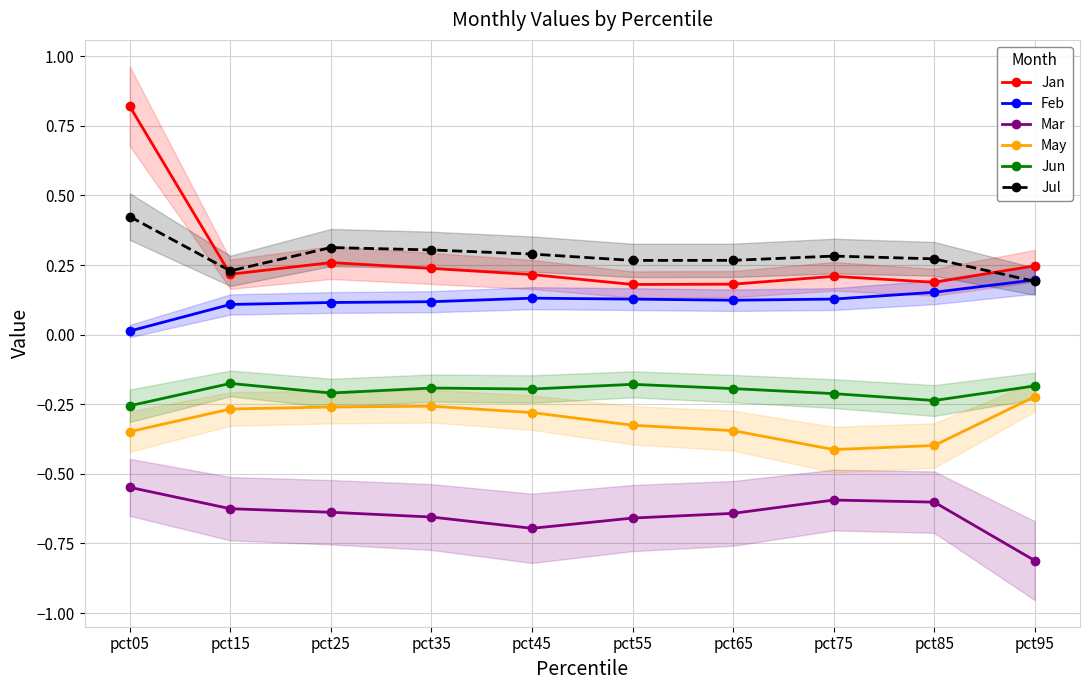

Is this an area chart (filled region under the line)?

No